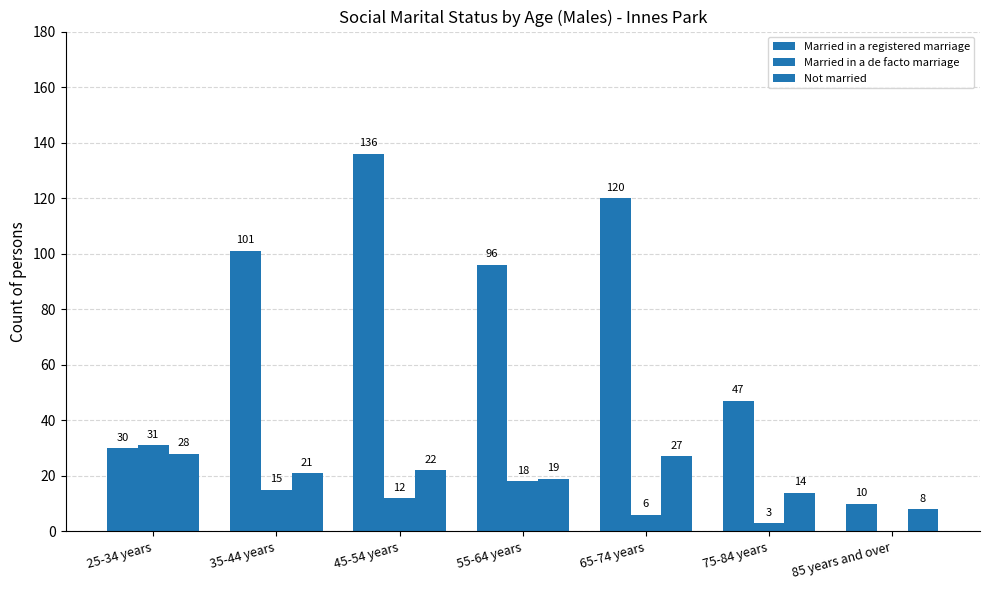

True or false: Married in a registered marriage has a value of 12 at 75-84 years.

False